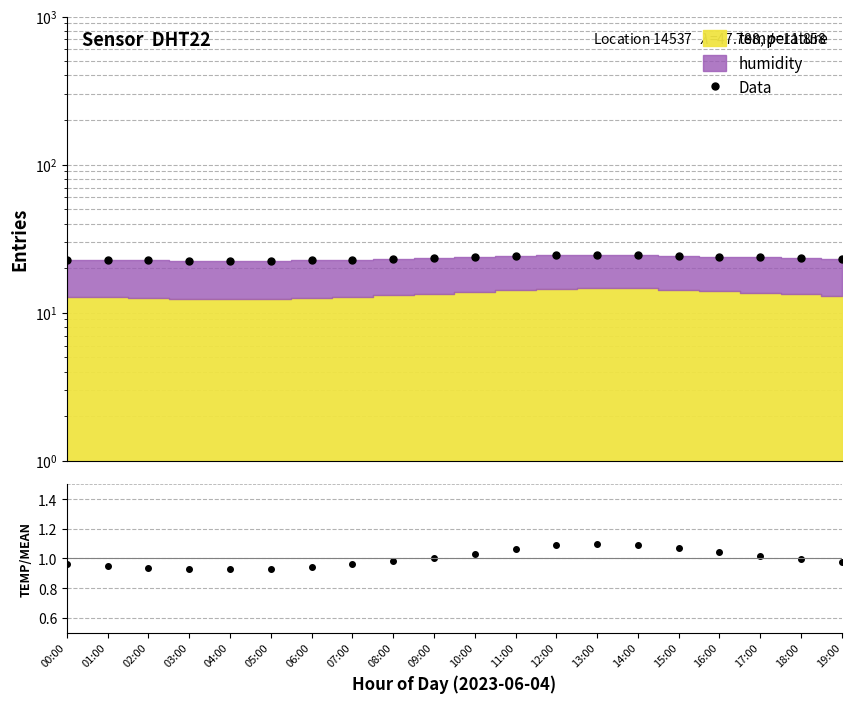

At which label does Data reach its minimum?

04:00